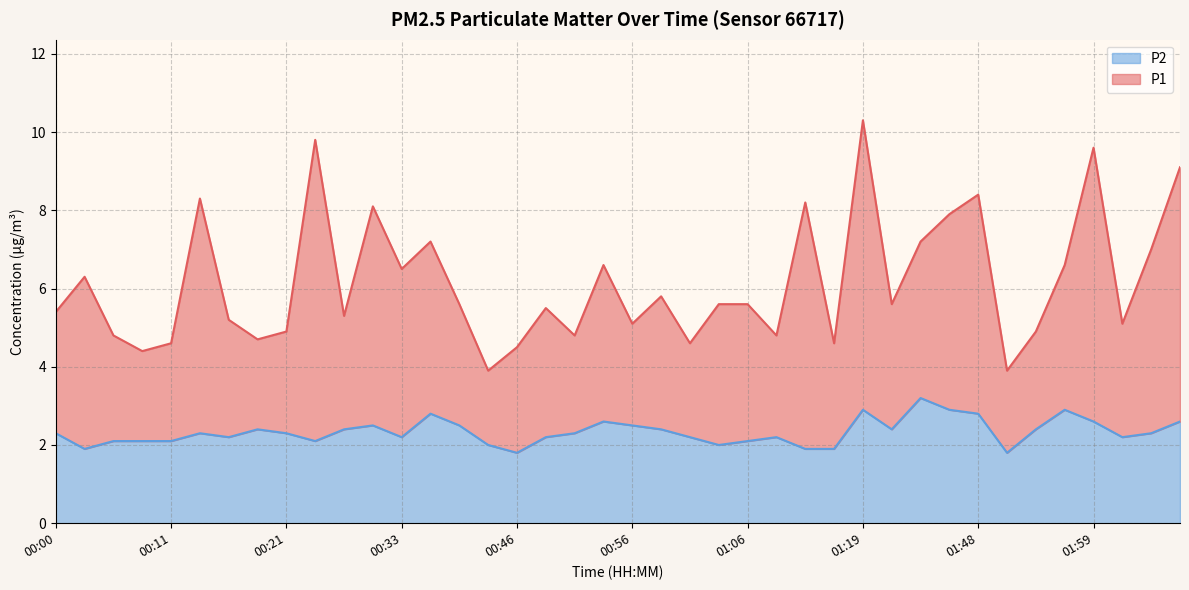

Which series has the largest total across all categories?

P1